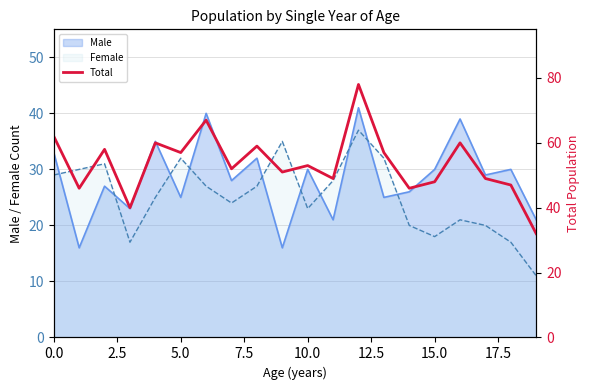

How many points are lower than both their immediate neighbors (excluding endpoints)?

7